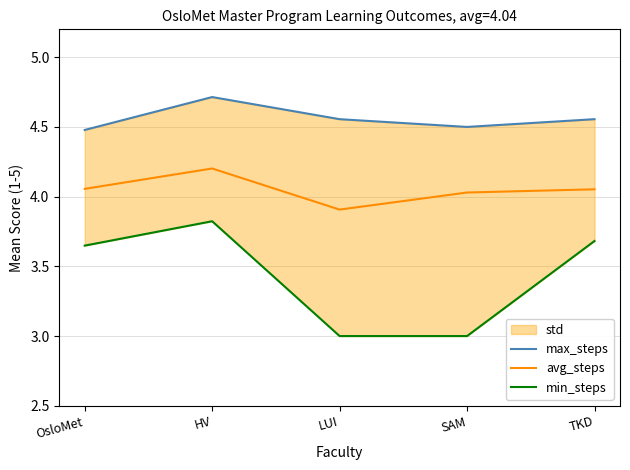

What is the greatest value displayed?

4.7